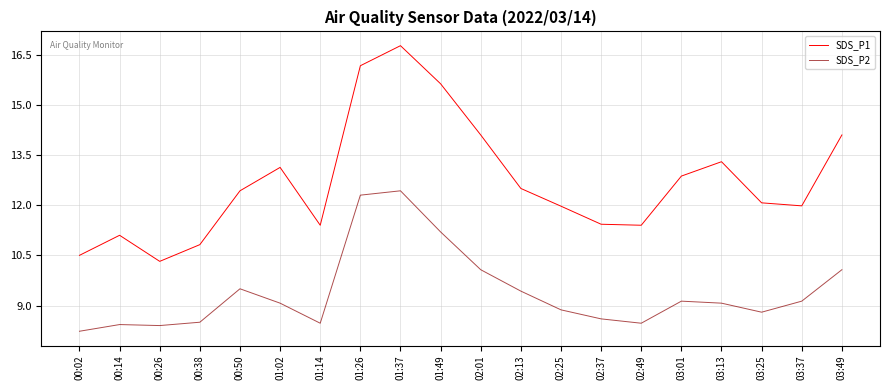

What position from the left is 02:25?

13